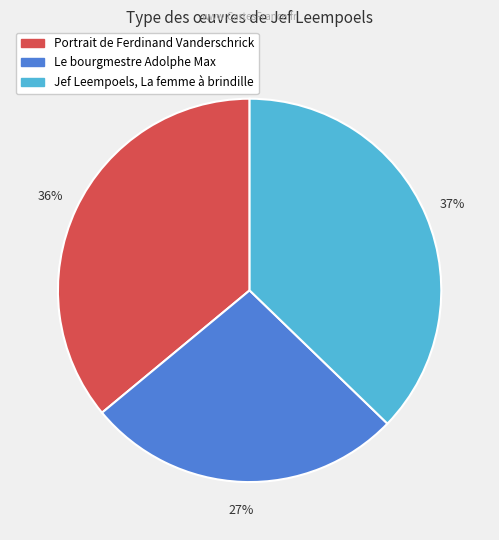

To the nearest percent, what is the average slice percentage?

33%